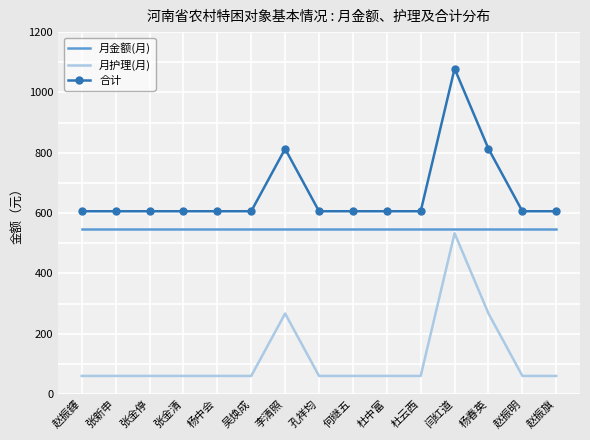

At 杜云西, list the series in order from largest to smallest.

合计, 月金额(月), 月护理(月)